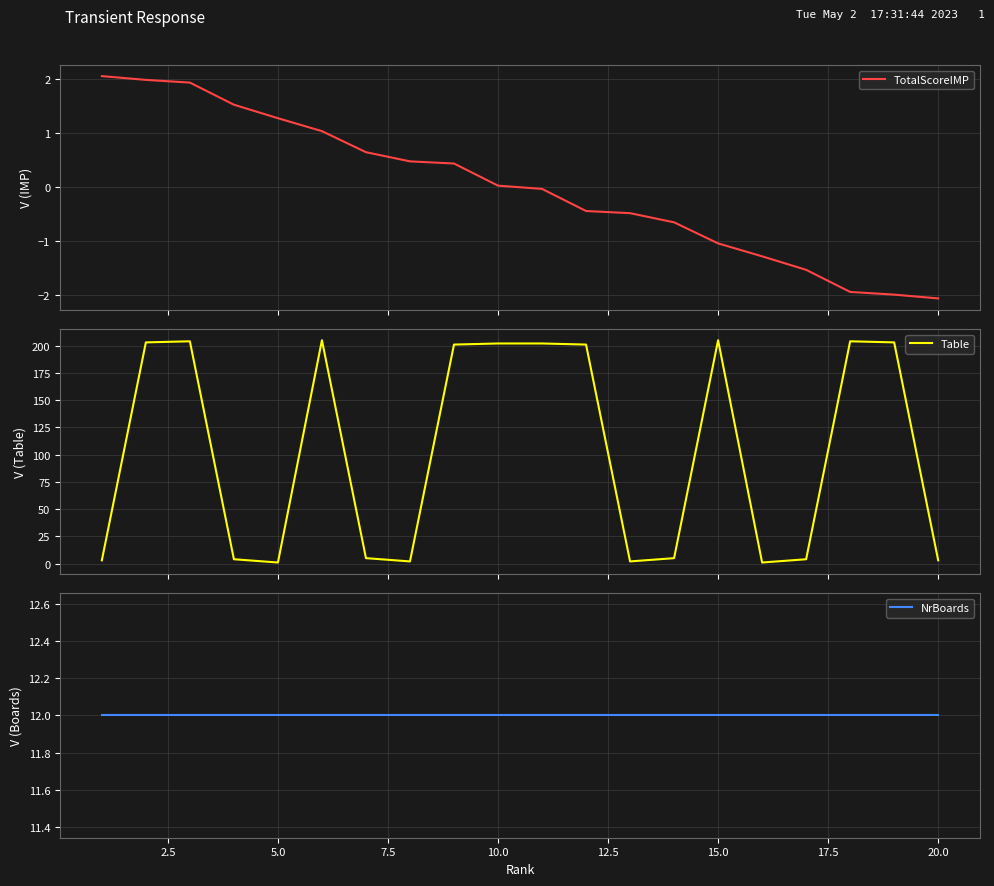

What is the maximum value for TotalScoreIMP?

2.1